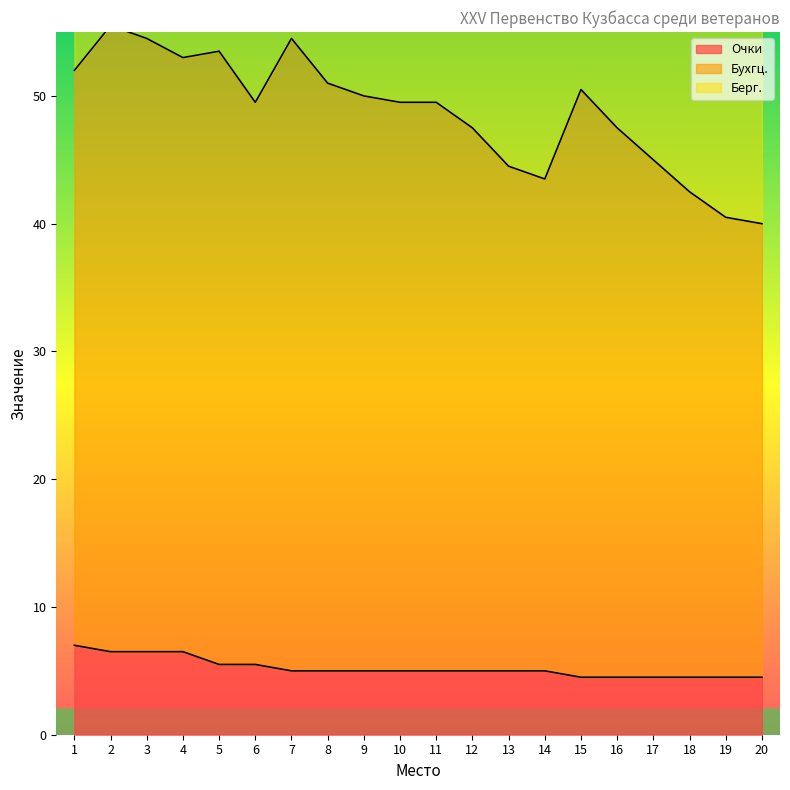

True or false: Очки has more than 0 points higher than both neighbors.

False